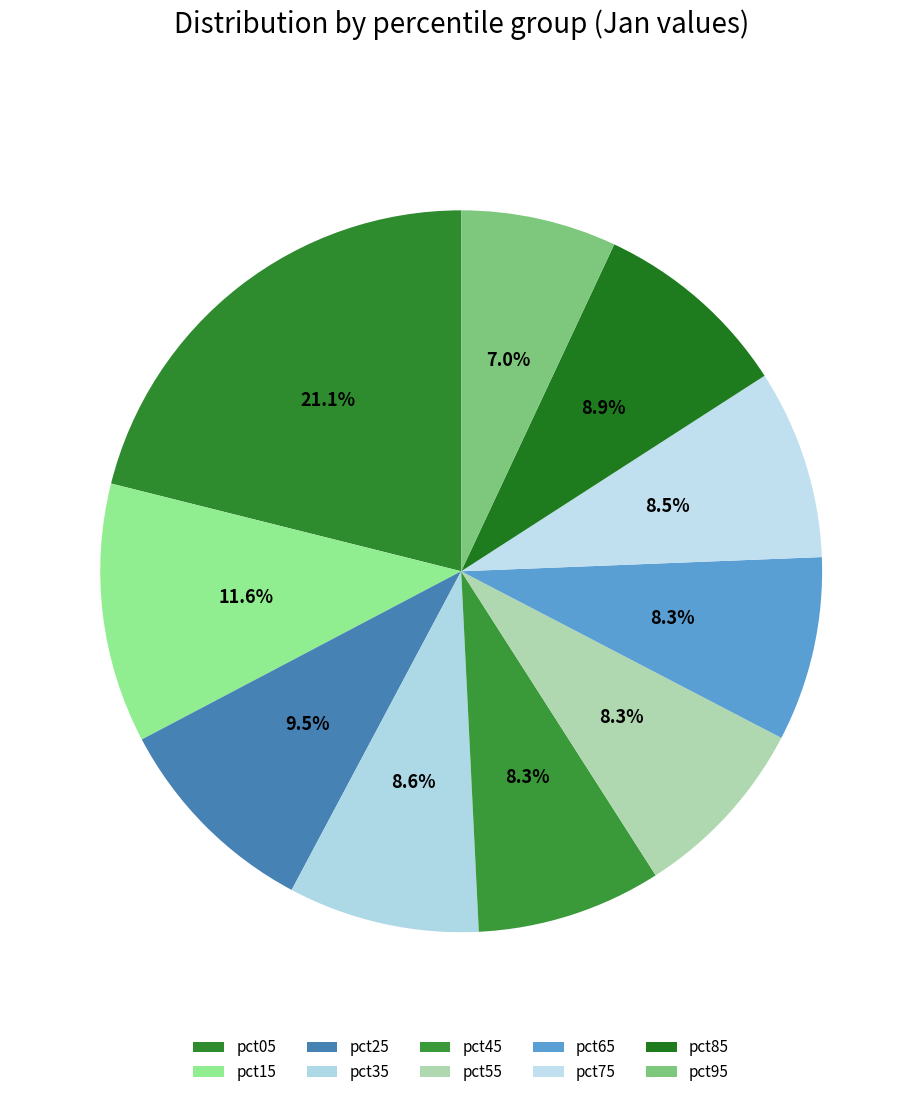

To the nearest percent, what is the difference between the largest and smallest slice percentages?

14%